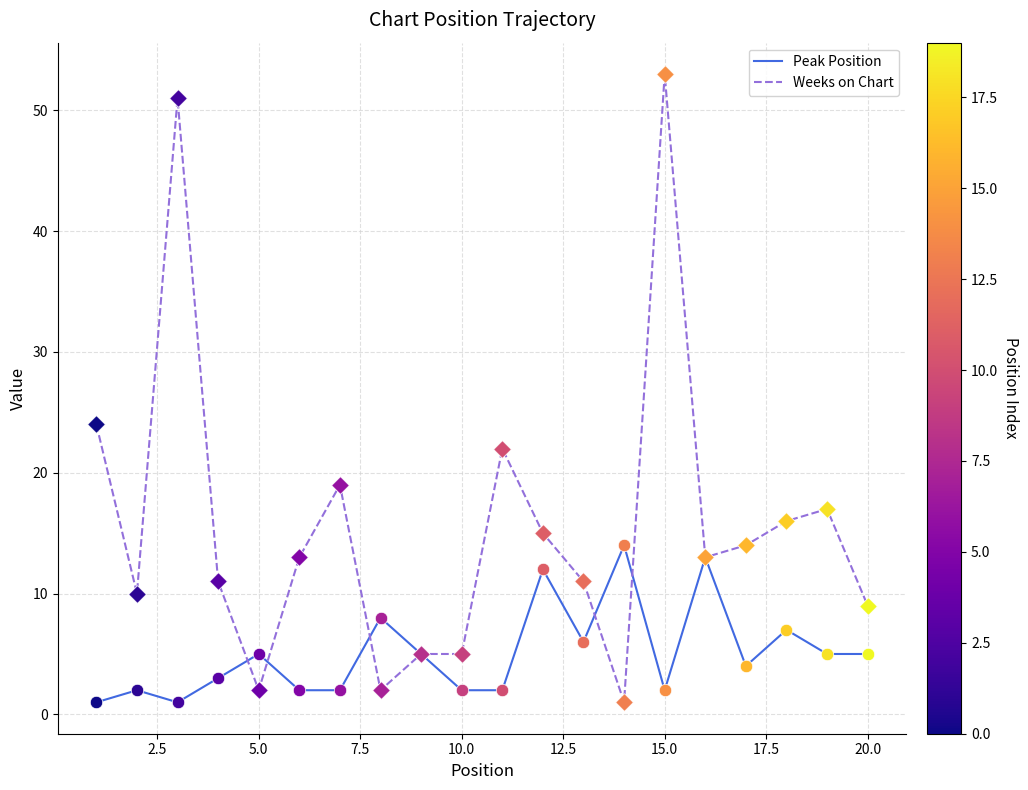

Which series has the largest total across all categories?

Weeks on Chart